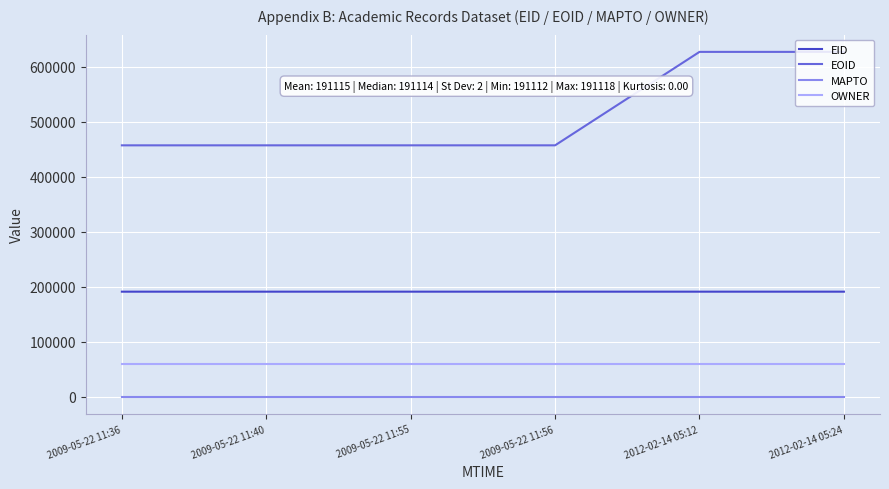

Which series has the largest range (max minus min)?

EOID